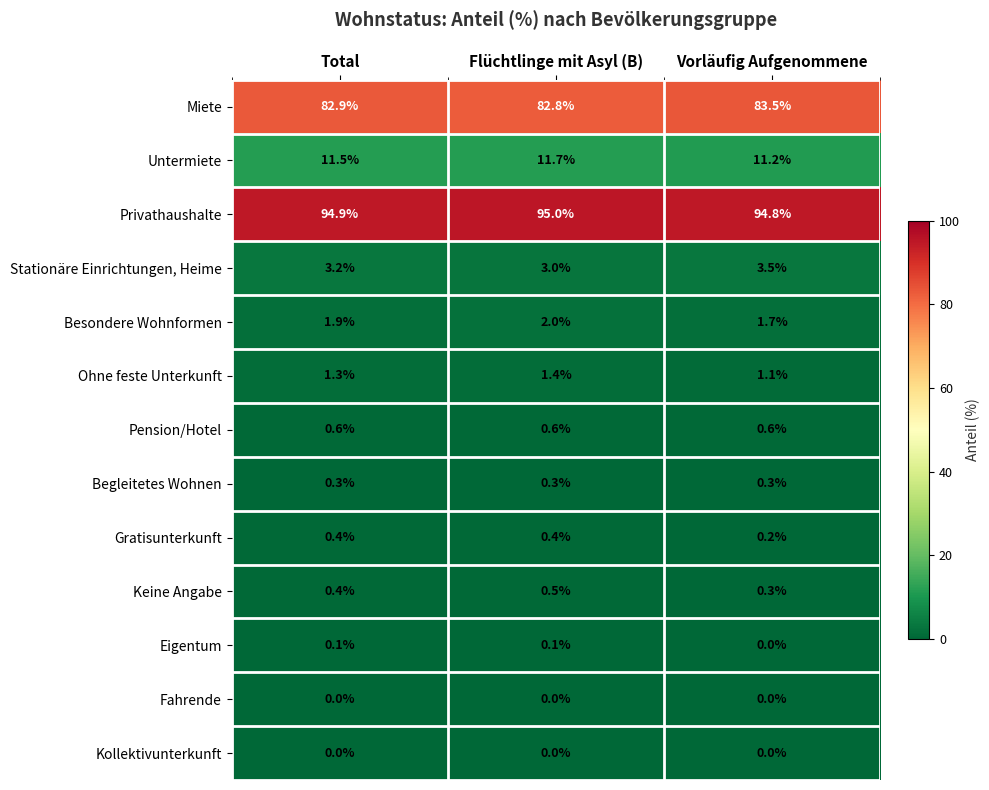

What is the difference between the highest and lowest values at Total?

94.9